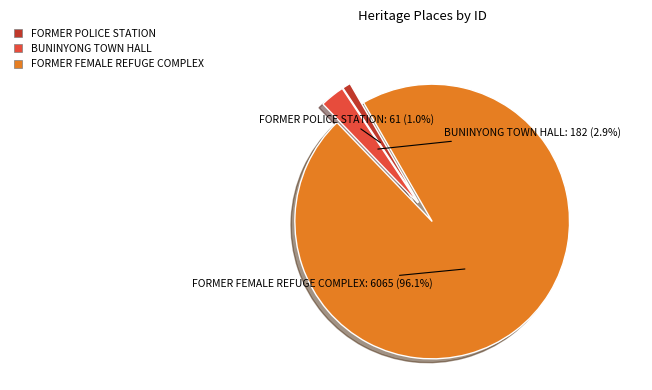

Is there a majority slice in this chart?

Yes